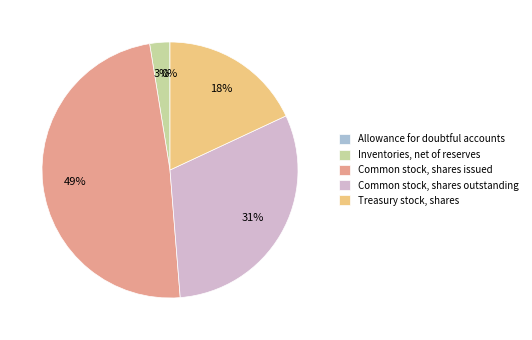

Is there any slice that represents more than half of the pie?

No